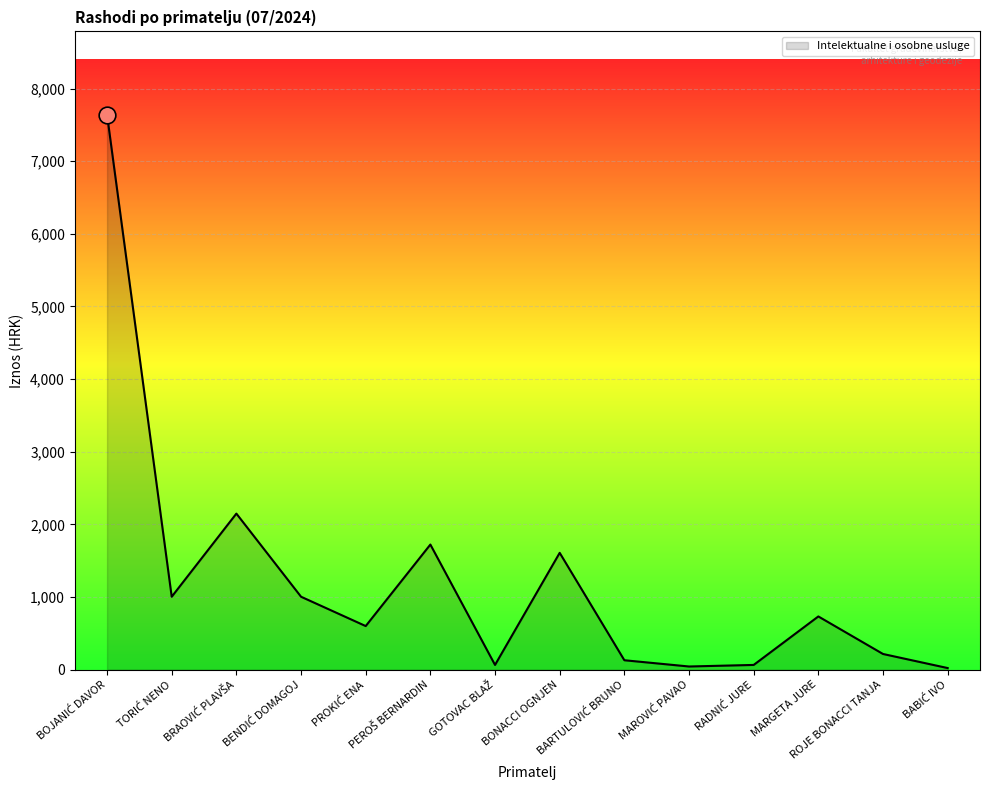

How many lines are shown in the chart?

1